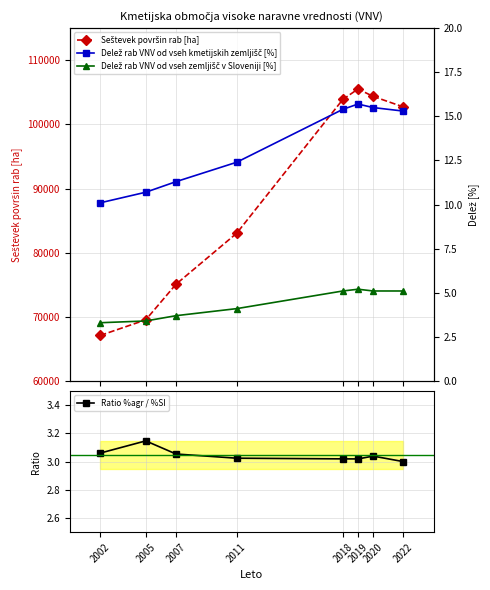

True or false: Seštevek površin rab [ha] and Delež rab VNV od vseh zemljišč v Sloveniji [%] intersect in this chart.

False